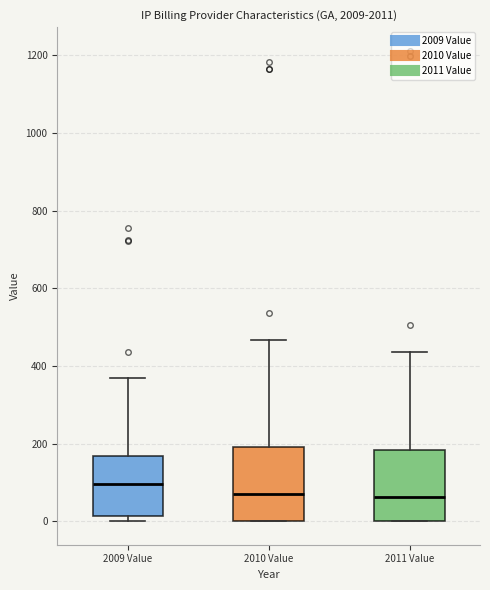

Reading left to right, transcribe this box plot: for each box, give where its median line is, the range the box spans, and where its two whiskers end, as read against the y-axis. The values are not printed on the chart, so give them approximately, as read against the axis.

2009 Value: median 100, box 20 to 160, whiskers 0 to 360
2010 Value: median 60, box 0 to 200, whiskers 0 to 460
2011 Value: median 60, box 0 to 180, whiskers 0 to 440